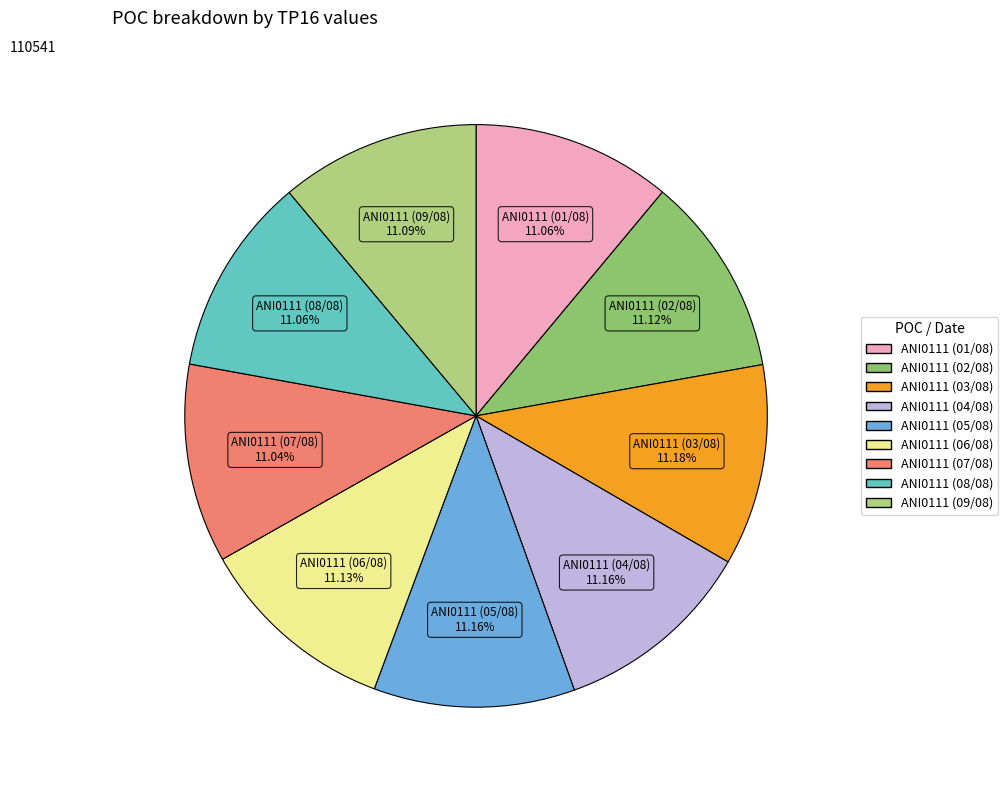

Is there any slice that represents more than half of the pie?

No